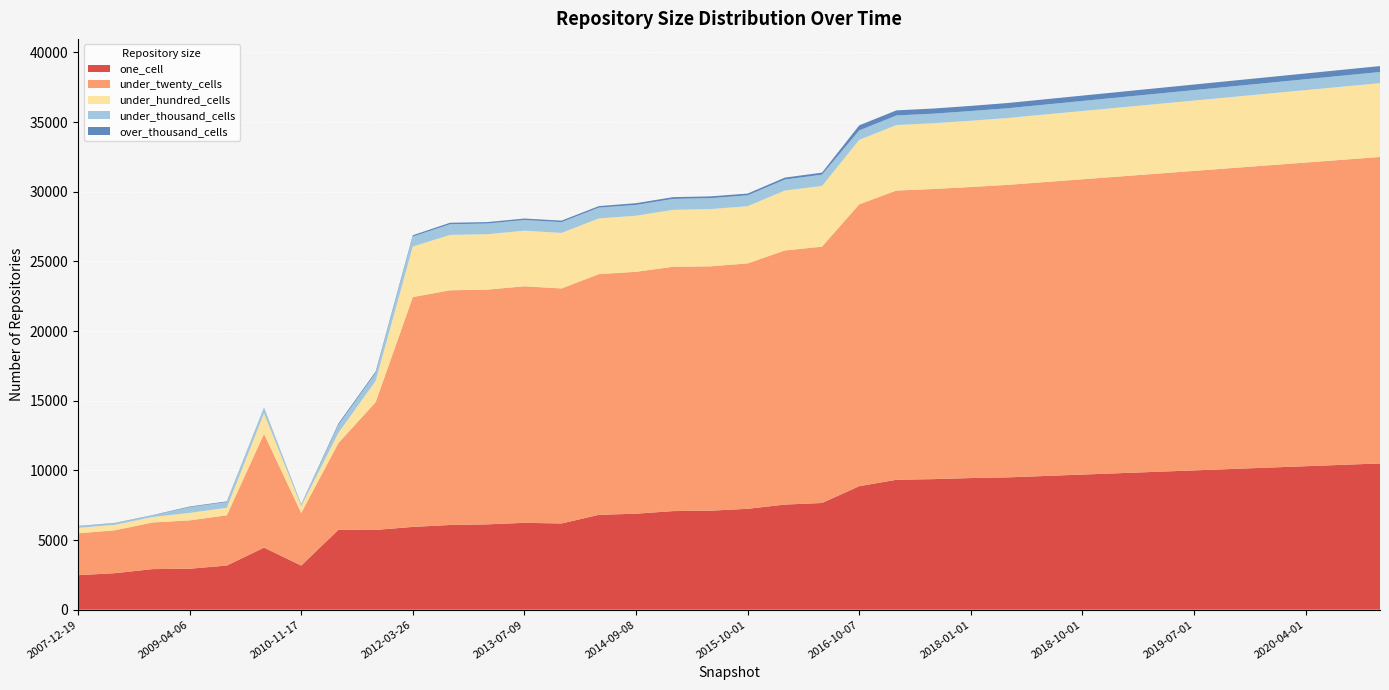

Reading left to right, list all the values displayed in this chart.

one_cell: 2475	2623	2914	2940	3169	4455	3168	5738	5725	5943	6081	6127	6236	6191	6810	6891	7079	7107	7243	7546	7661	8866	9326	9373	9450	9500	9600	9700	9800	9900	10000	10100	10200	10300	10400	10500
under_twenty_cells: 3006	3082	3347	3473	3608	8172	3777	6224	9172	16501	16848	16851	16980	16870	17281	17366	17541	17541	17616	18242	18401	20234	20764	20829	20893	21000	21100	21200	21300	21400	21500	21600	21700	21800	21900	22000
under_hundred_cells: 392	391	391	536	541	1476	497	740	1520	3624	3979	3976	3991	3988	3999	4025	4087	4113	4105	4301	4357	4625	4701	4719	4758	4800	4850	4900	4950	5000	5050	5100	5150	5200	5250	5300
under_thousand_cells: 115	115	115	411	413	368	114	570	579	718	764	766	768	774	774	773	782	782	781	787	810	681	688	689	696	700	710	720	730	740	750	760	770	780	790	800
over_thousand_cells: 22	22	22	45	45	37	22	96	96	96	105	105	105	109	109	128	128	128	128	142	148	363	365	368	370	375	380	385	390	395	400	405	410	415	420	425